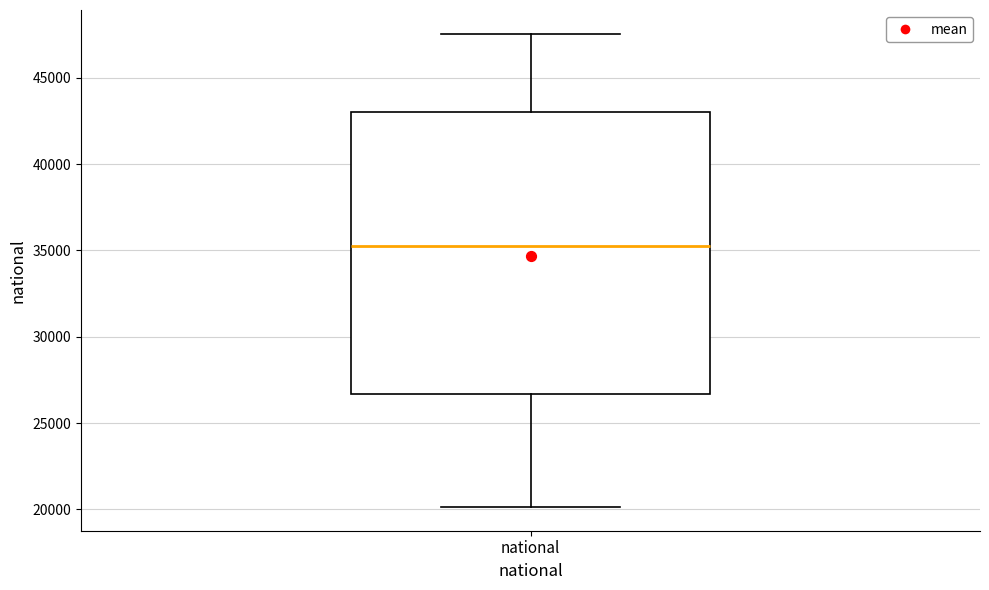

Transcribe this box plot: give where the median line is, the range the box spans, and where the two whiskers end, as read against the y-axis. The values are not printed on the chart, so give them approximately, as read against the axis.

median 35000, box 26500 to 43000, whiskers 20000 to 47500